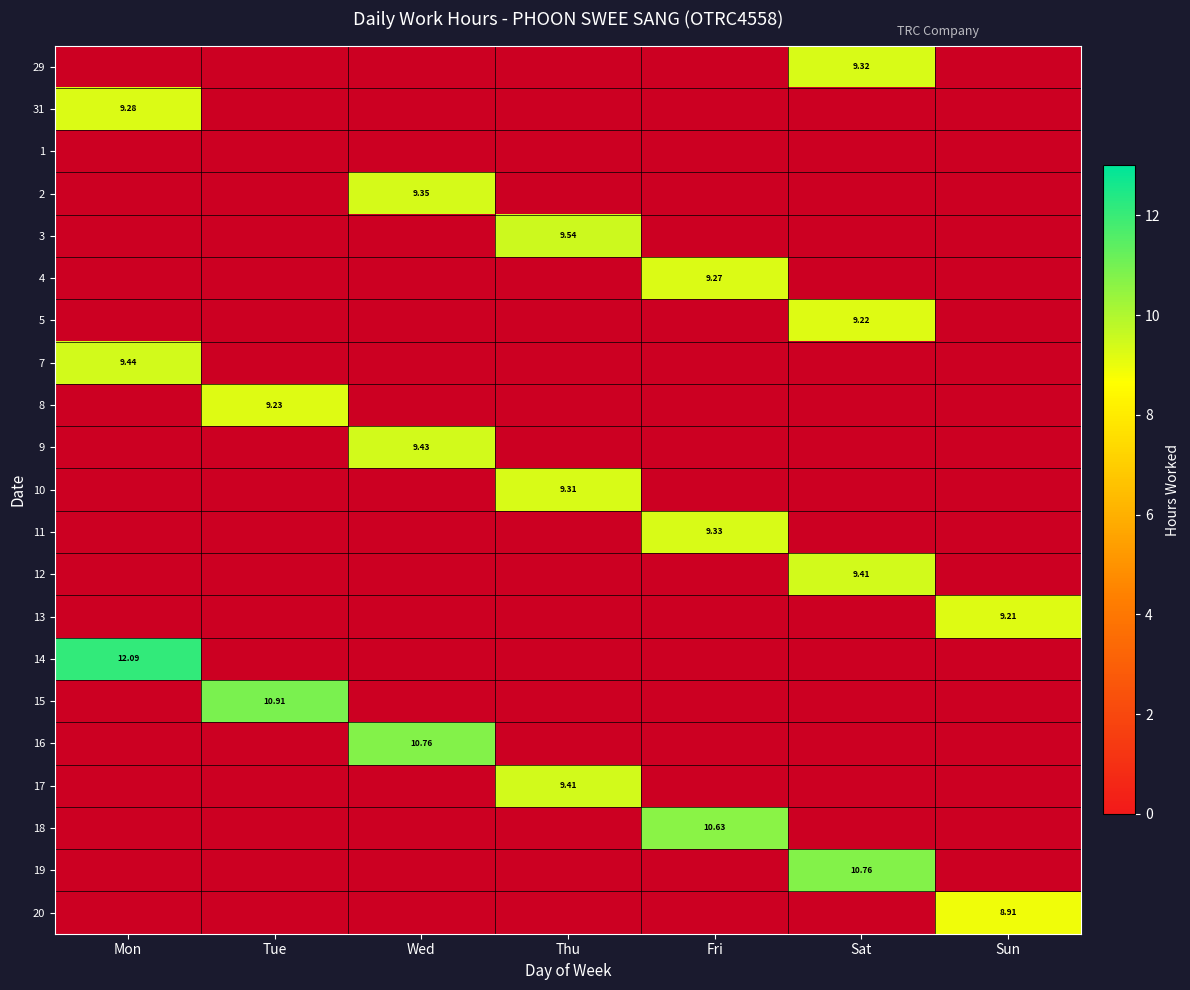

Is the value of 3 at Tue greater than the value of 7 at Fri?

No